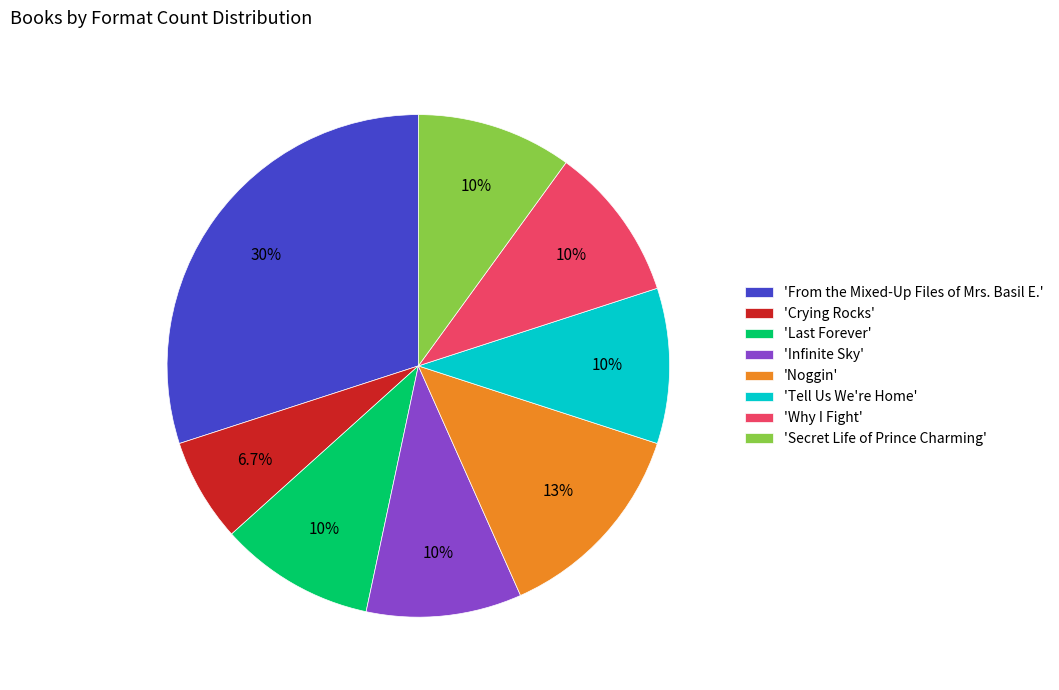

What is the total percentage of 'Crying Rocks' and 'Why I Fight'?

16.7%